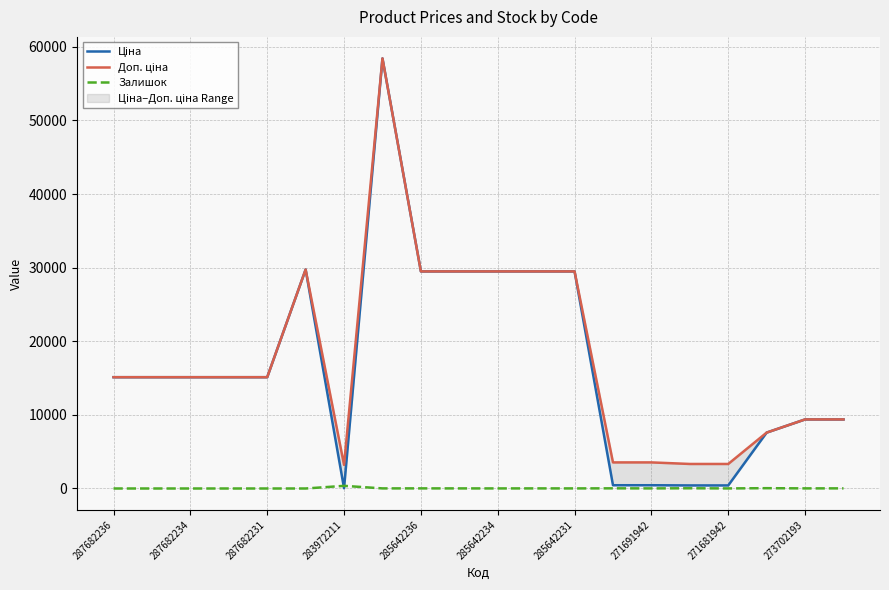

Is this an area chart (filled region under the line)?

No